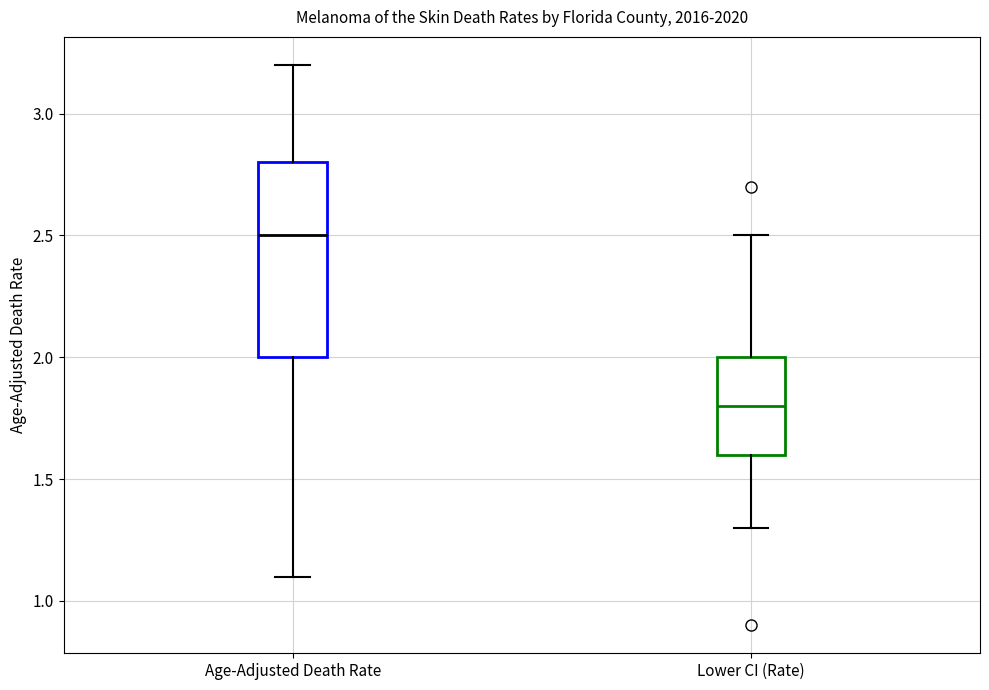

Reading left to right, read every box against the y-axis: the position of its median line, the range the box covers, and the ends of its whiskers. The values are not printed on the chart, so give them approximately, as read against the axis.

Age-Adjusted Death Rate: median 2.5, box 2.0 to 2.8, whiskers 1.1 to 3.2
Lower CI (Rate): median 1.8, box 1.6 to 2.0, whiskers 1.3 to 2.5